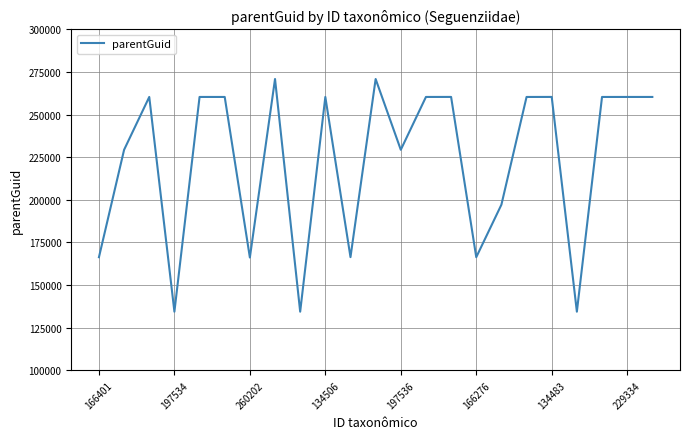

What is the maximum value shown in the chart?

270864